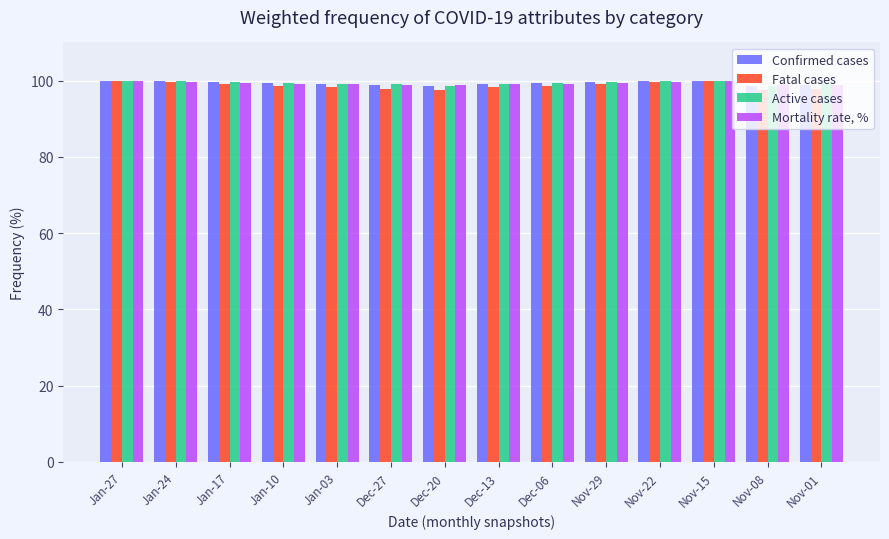

At Nov-29, list the series in order from smallest to largest.

Fatal cases, Mortality rate, %, Confirmed cases, Active cases